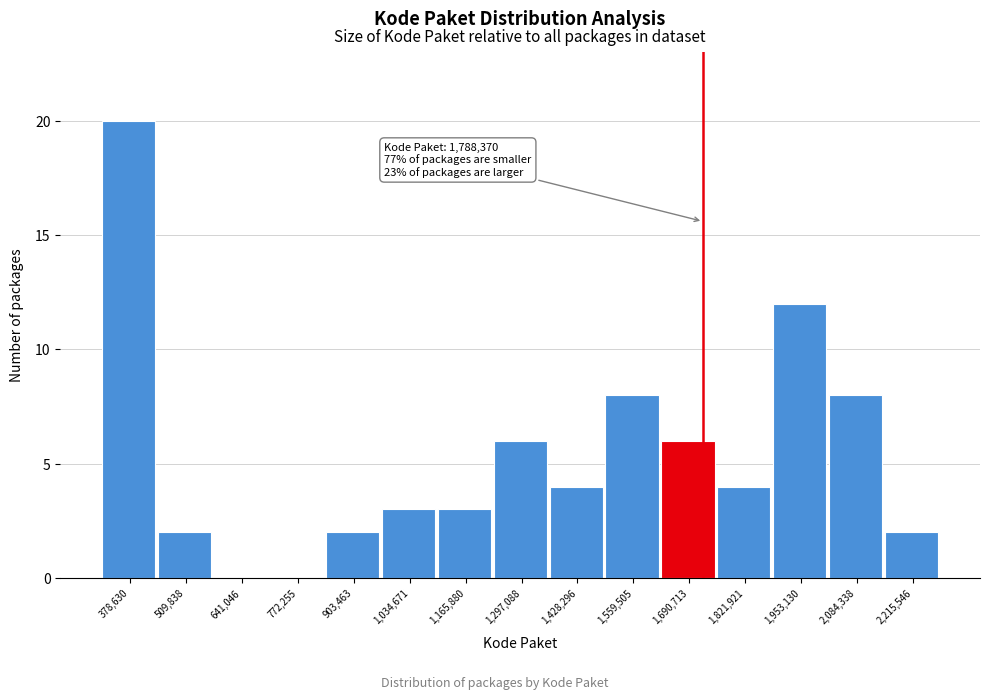

Reading left to right, what are all the values shown in this chart?

378,630=20	509,838=2	641,046=0	772,255=0	903,463=2	1,034,671=3	1,165,880=3	1,297,088=6	1,428,296=4	1,559,505=8	1,690,713=6	1,821,921=4	1,953,130=12	2,084,338=8	2,215,546=2